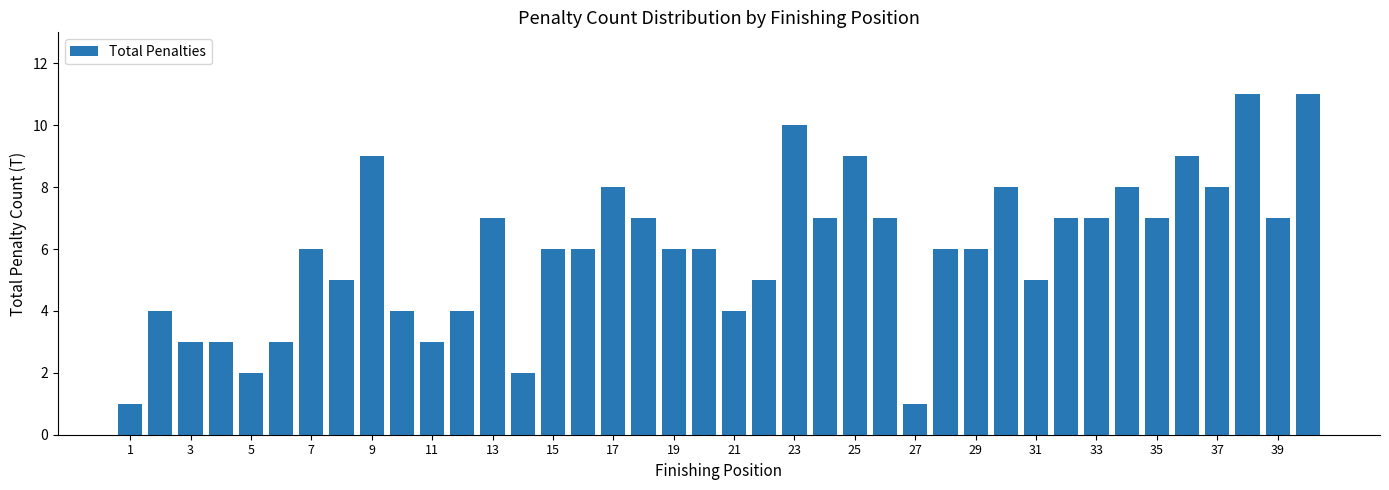

What is the average value?

6